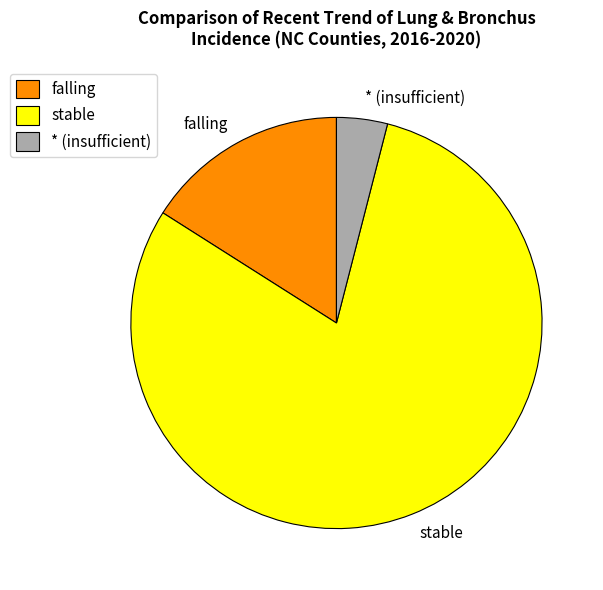

Which category has the smallest portion of the pie?

* (insufficient)